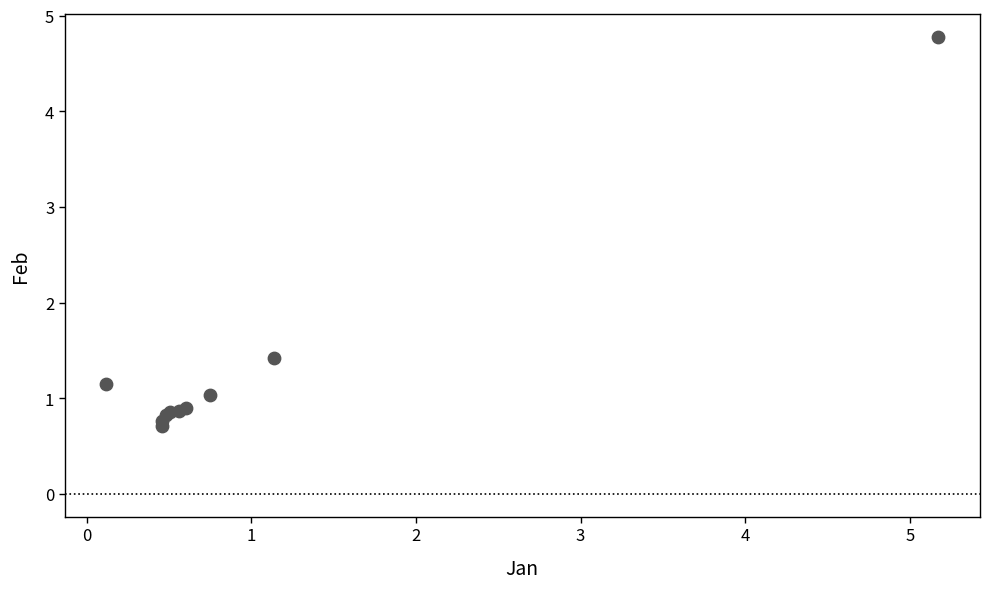

What Y value in the scatter plot is closest to 2?

1.4